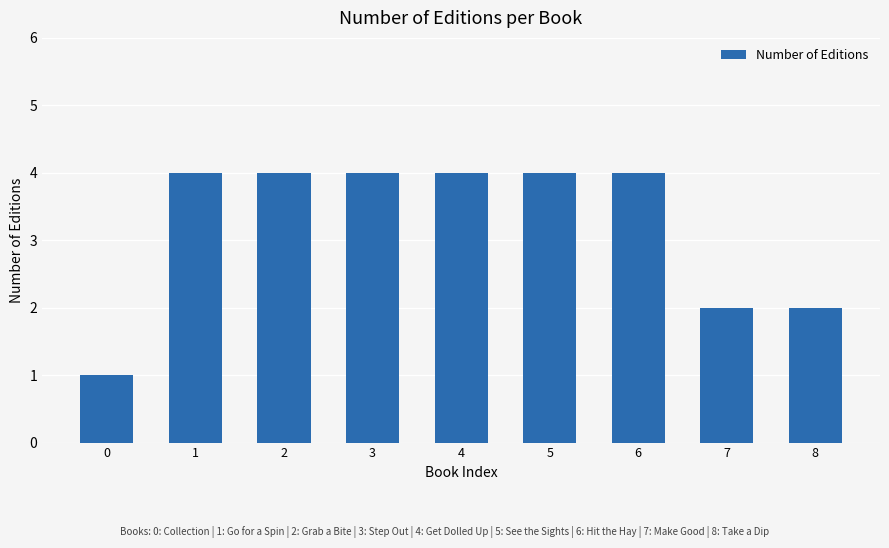

What is the sum of all values?

29